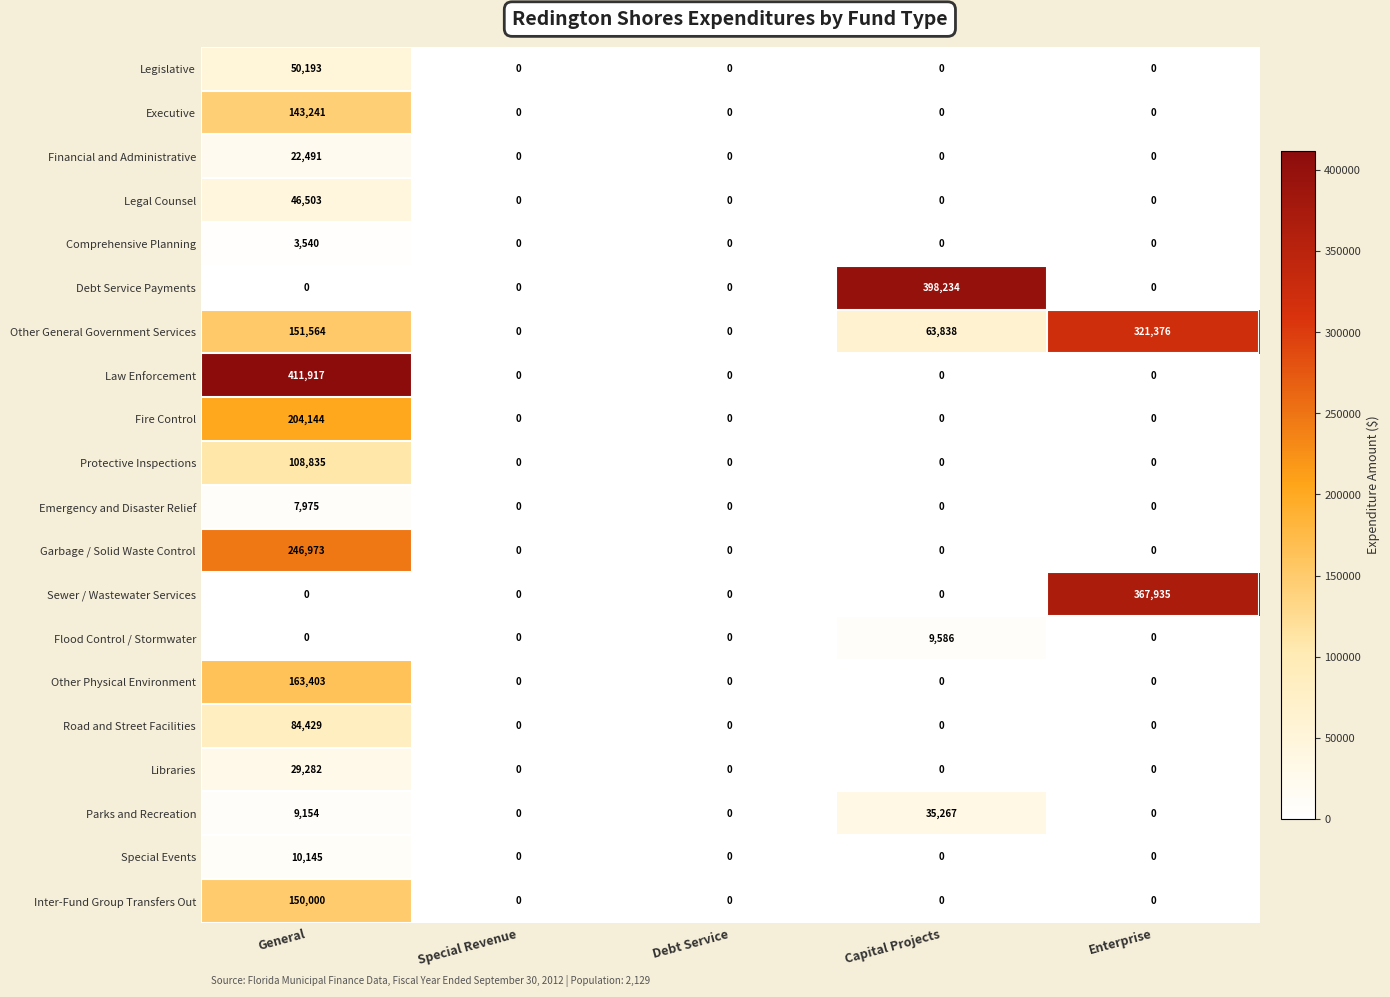

What is the difference between the Executive values at General and Debt Service?

143241